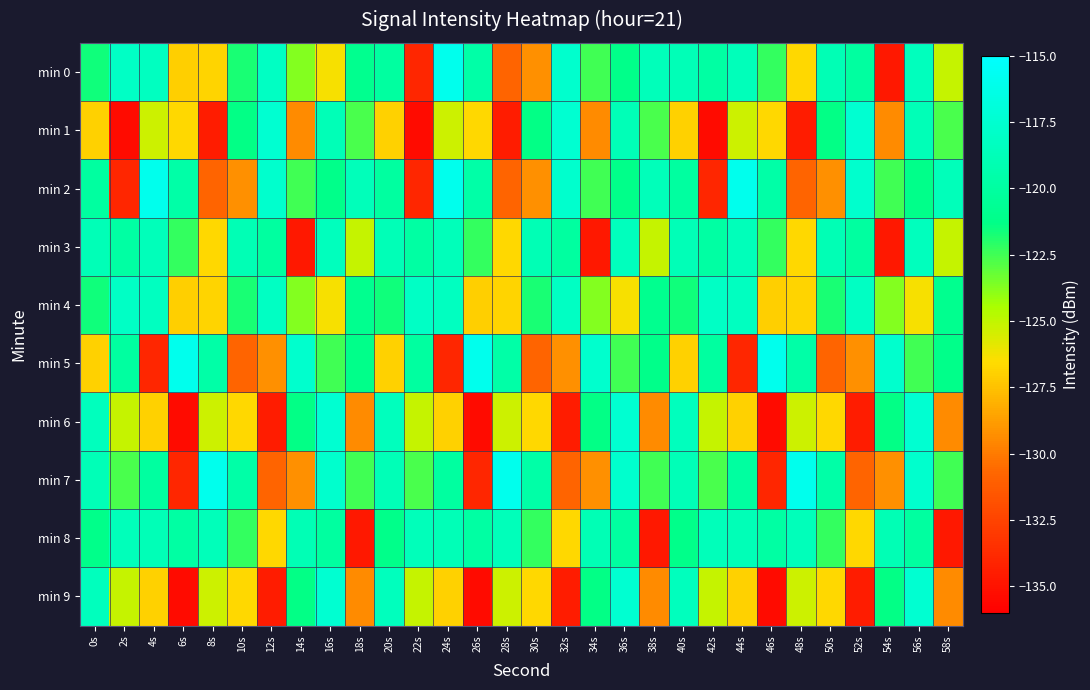

What is the total value across all series at 22s?

-1252.9